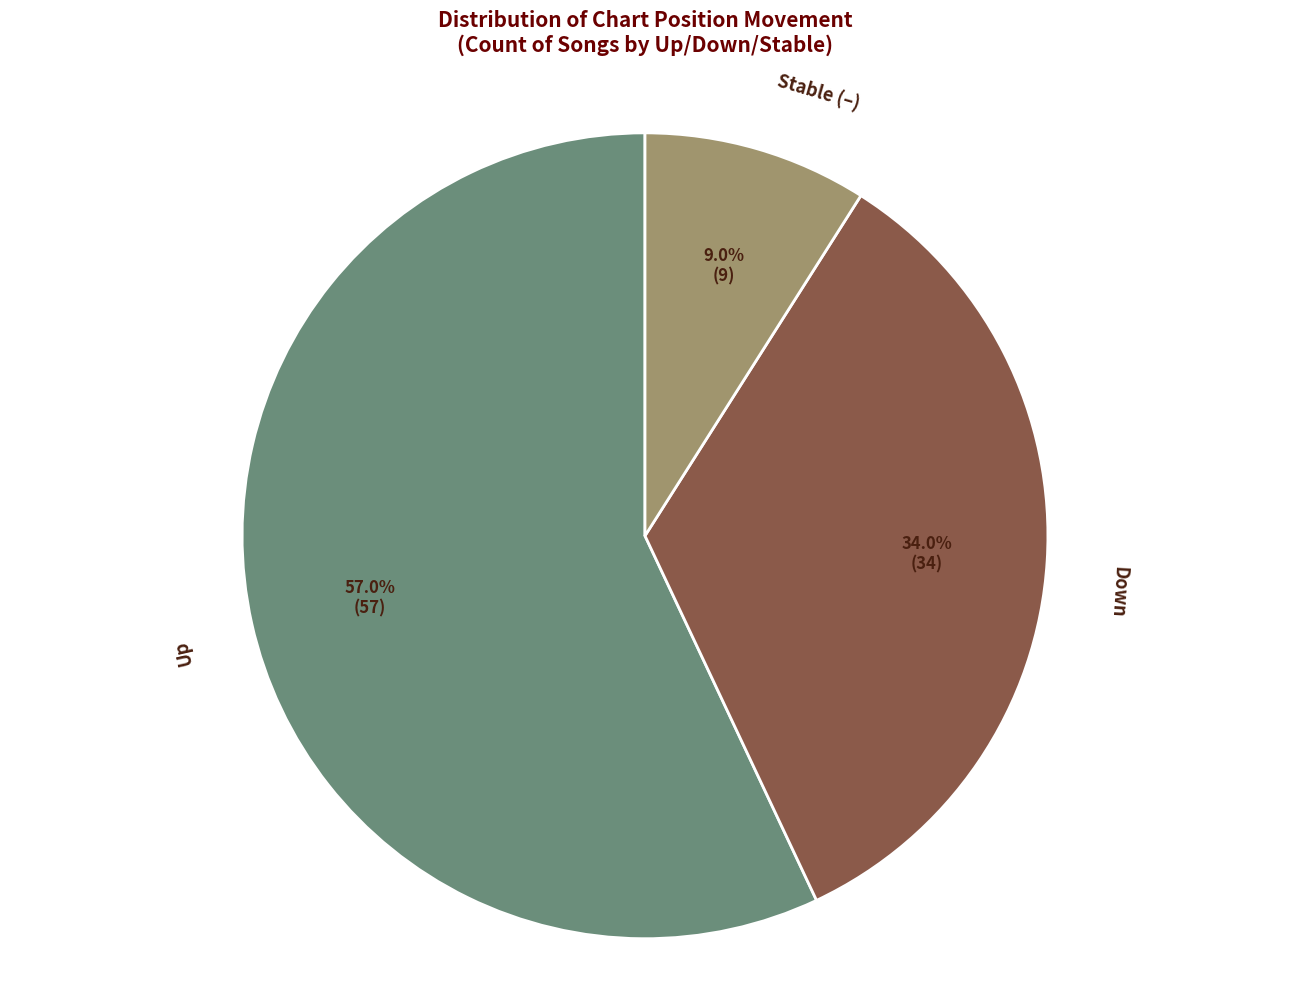

Is the sum of Stable (–) and Down greater than half?

No